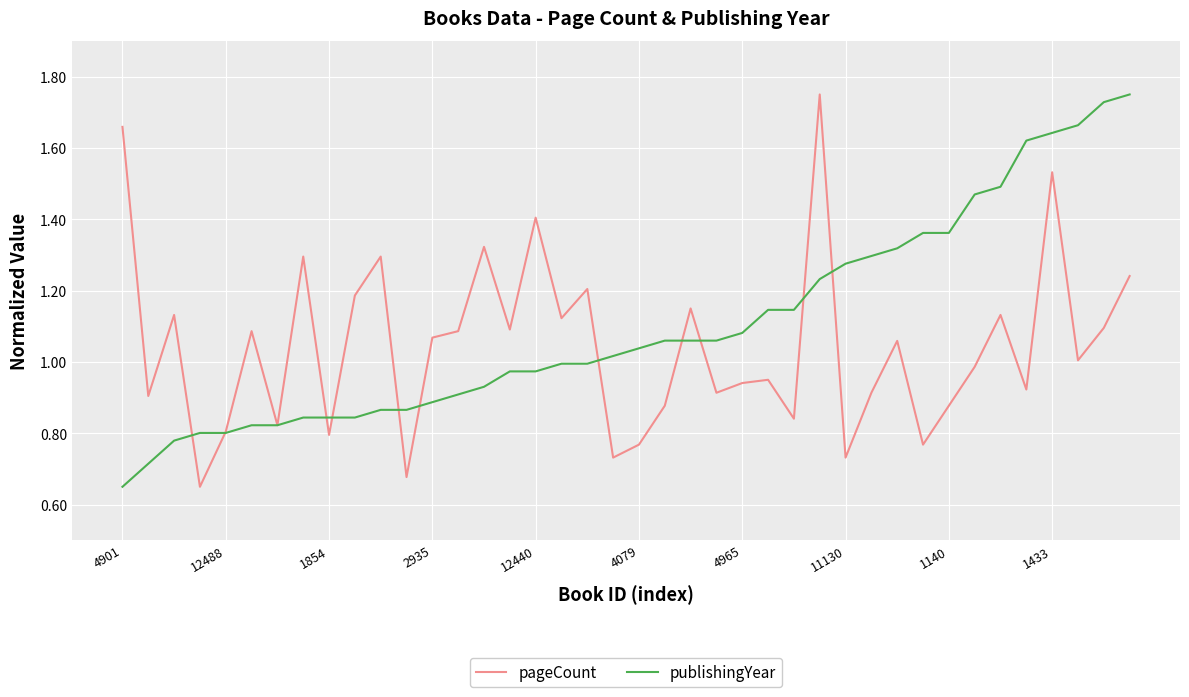

List the series in order of their overall mean, highest first.

publishingYear, pageCount